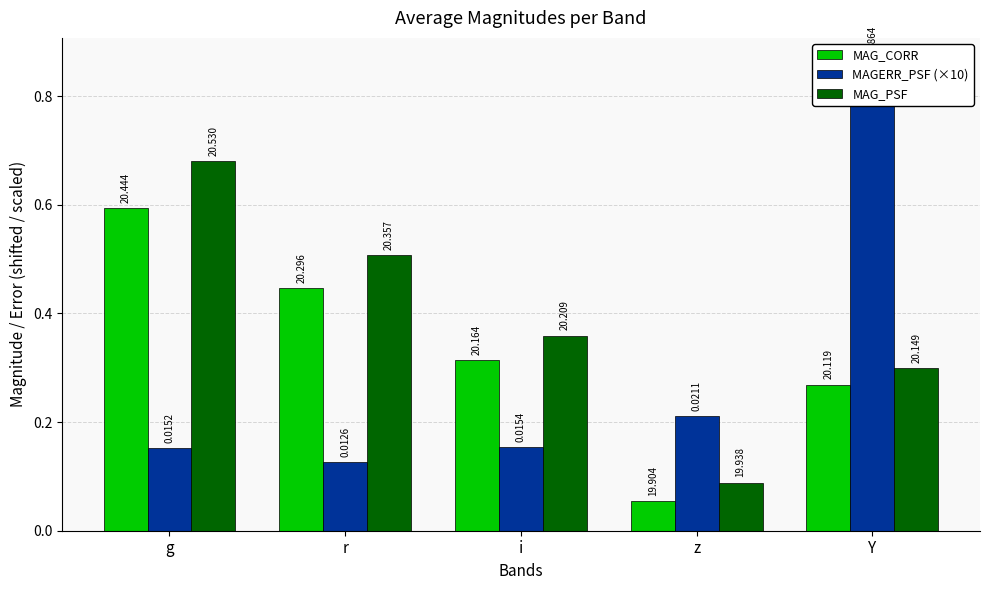

What are all the series names shown in the legend?

MAG_CORR, MAGERR_PSF (×10), MAG_PSF